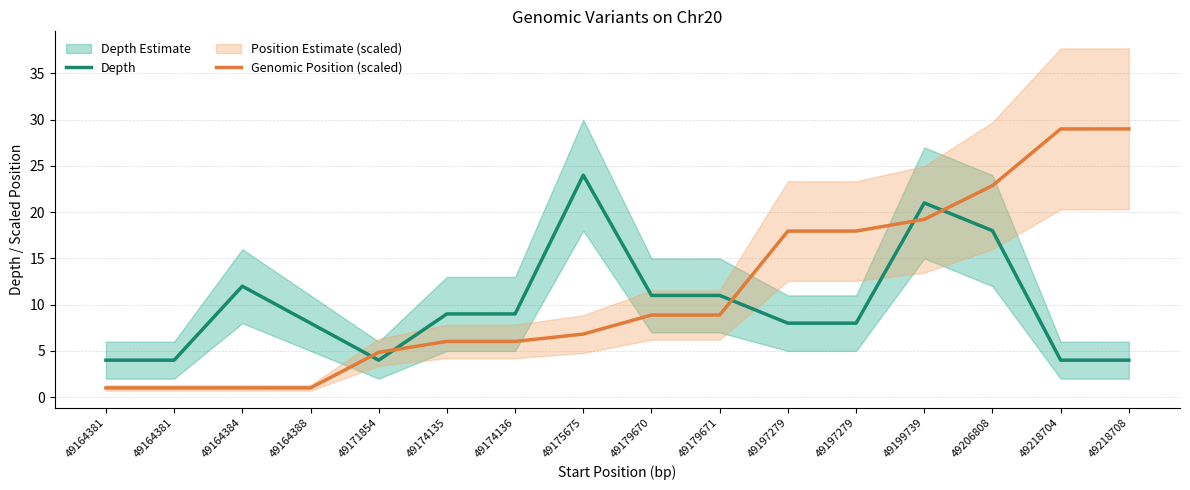

What are all the series names shown in the legend?

Depth, Genomic Position (scaled)